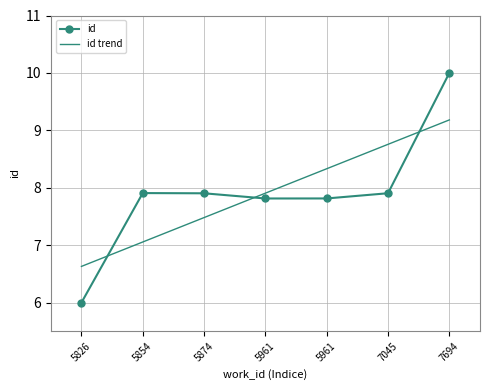

How many times do id trend and id cross each other?

3